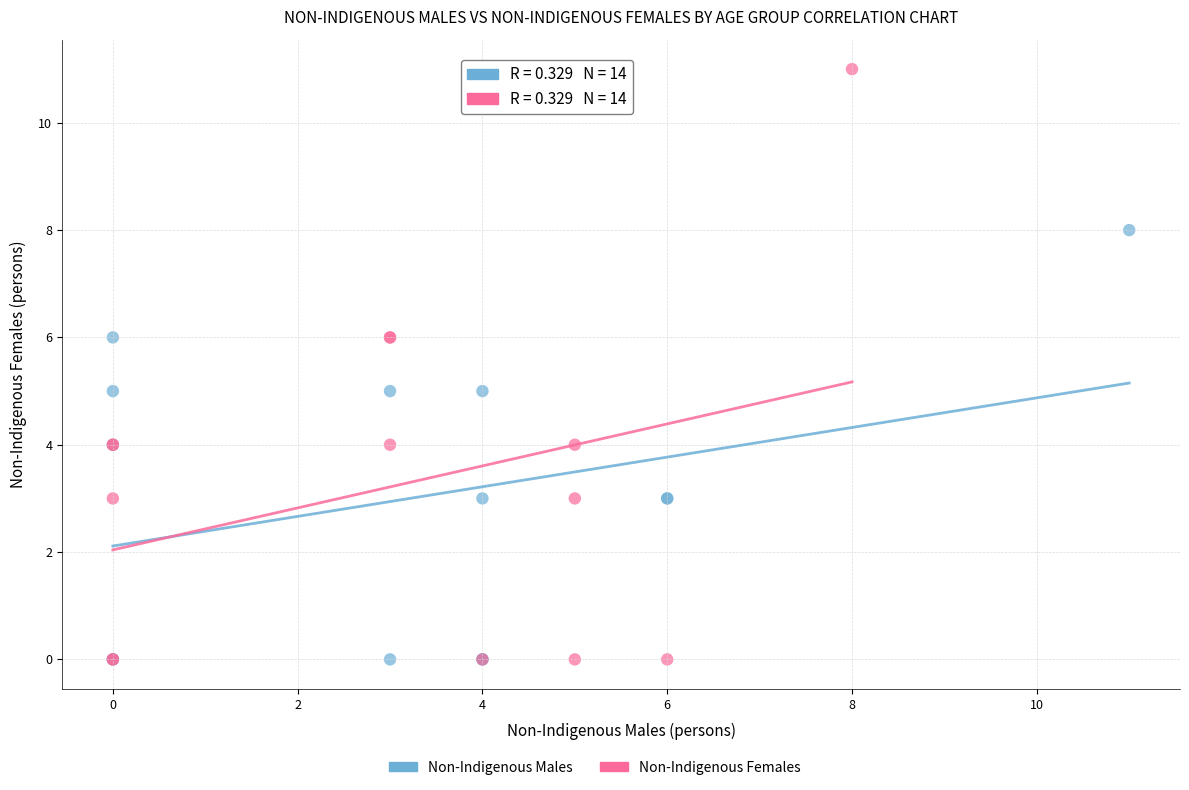

Which series reaches the maximum Y coordinate?

Non-Indigenous Females